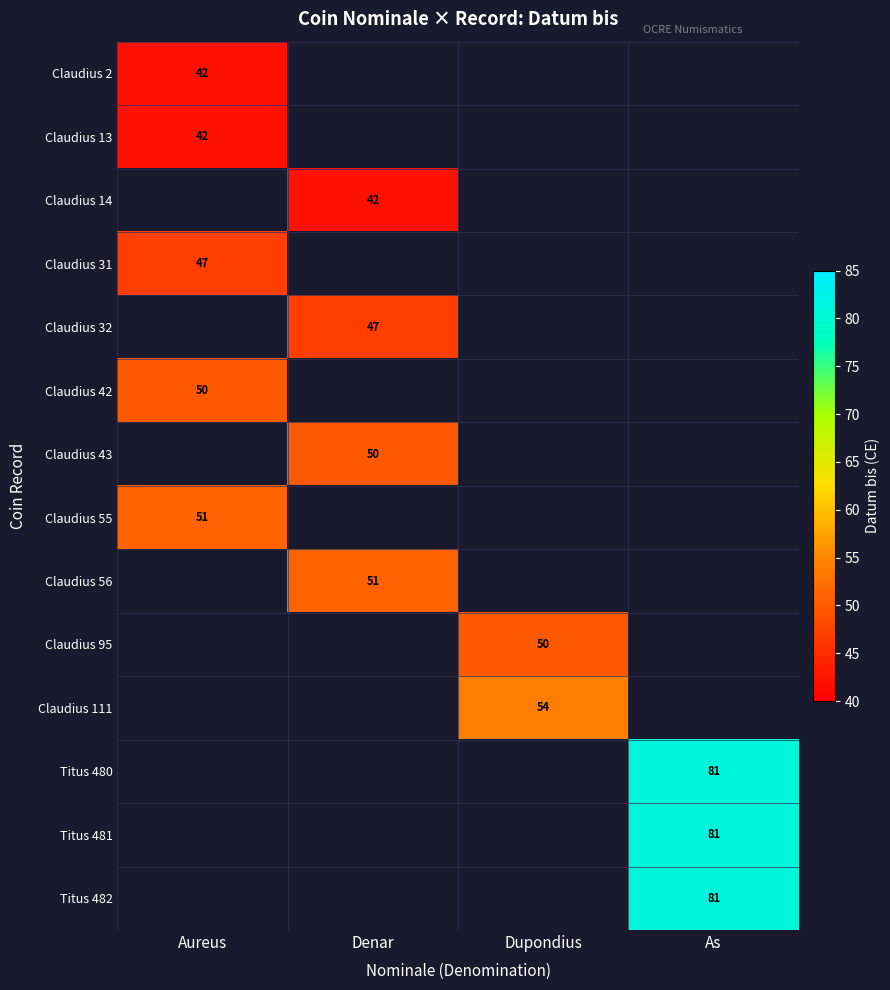

What is the total value across all series at As?

243